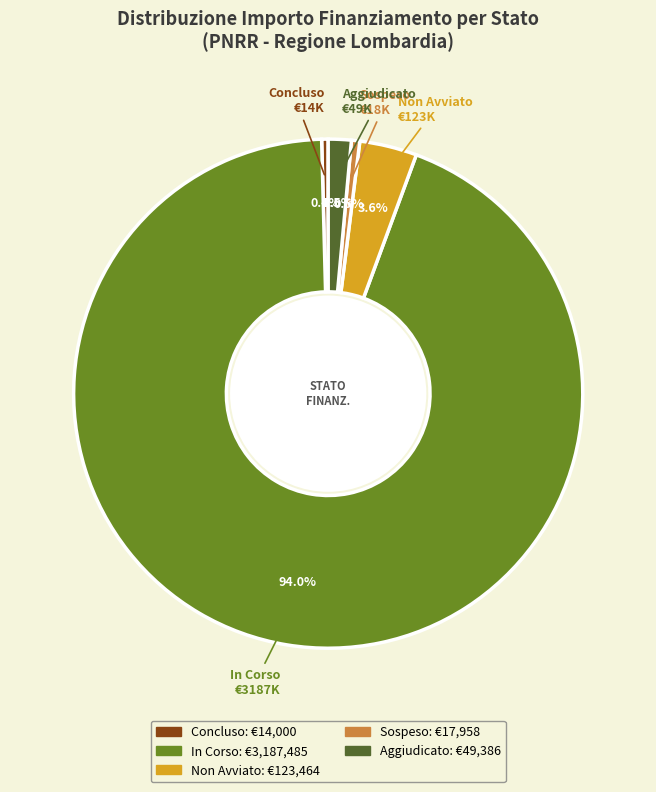

Does any single category account for the majority?

Yes